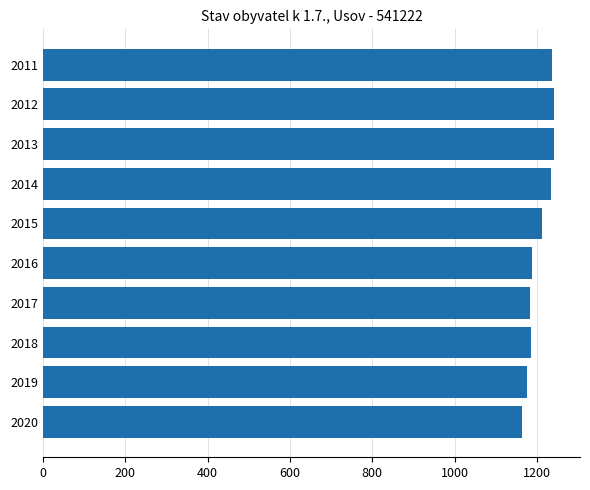

Which label corresponds to the smallest value in the chart?

2020